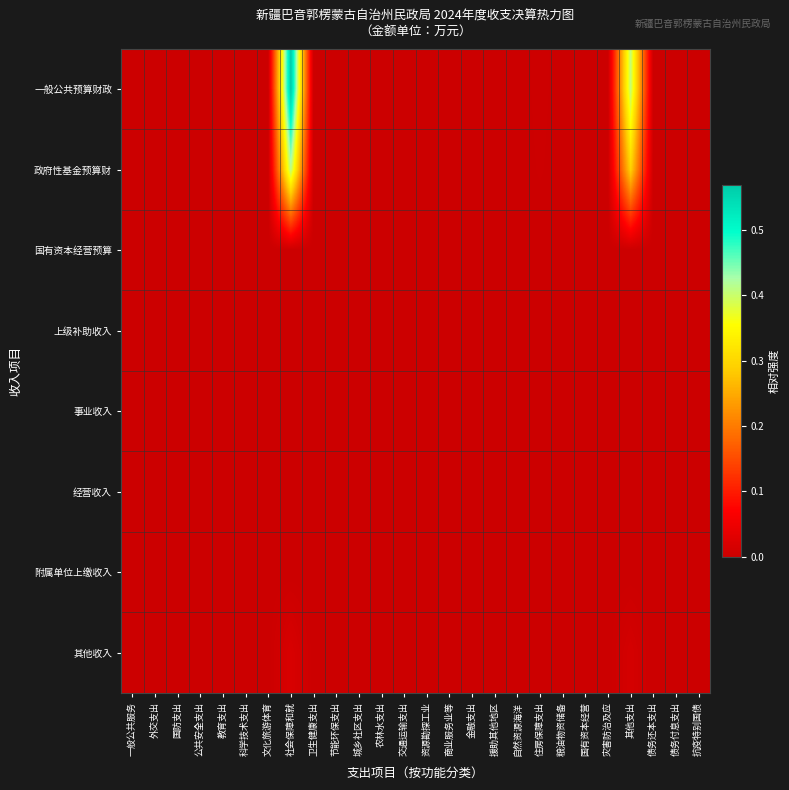

Between 商业服务业等 and 粮油物资储备, which is larger?

商业服务业等